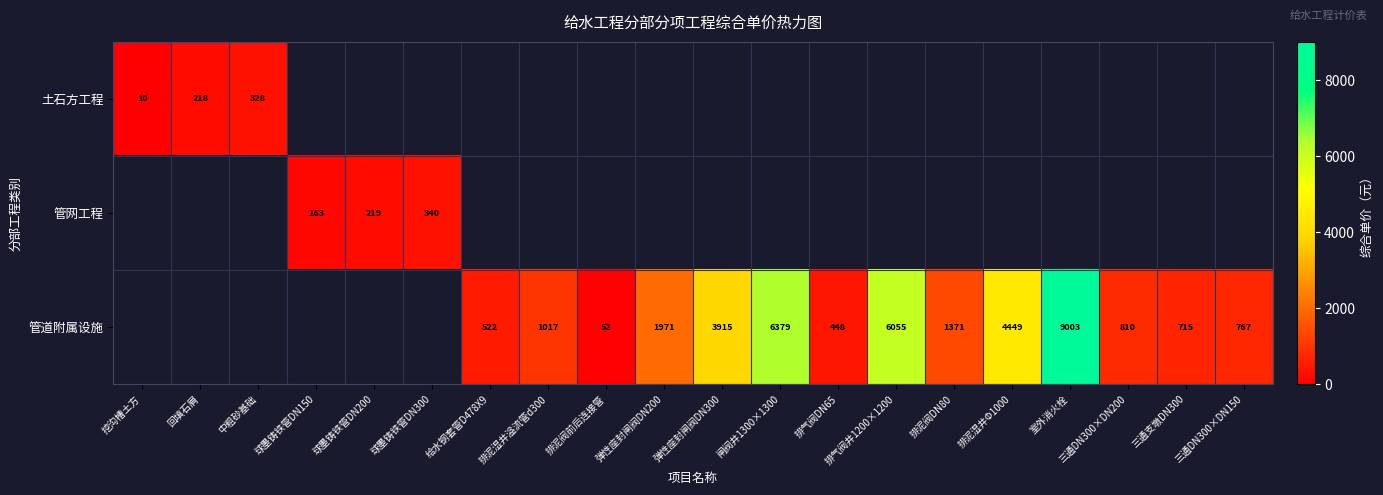

Which category has the lowest value across all series?

挖沟槽土方